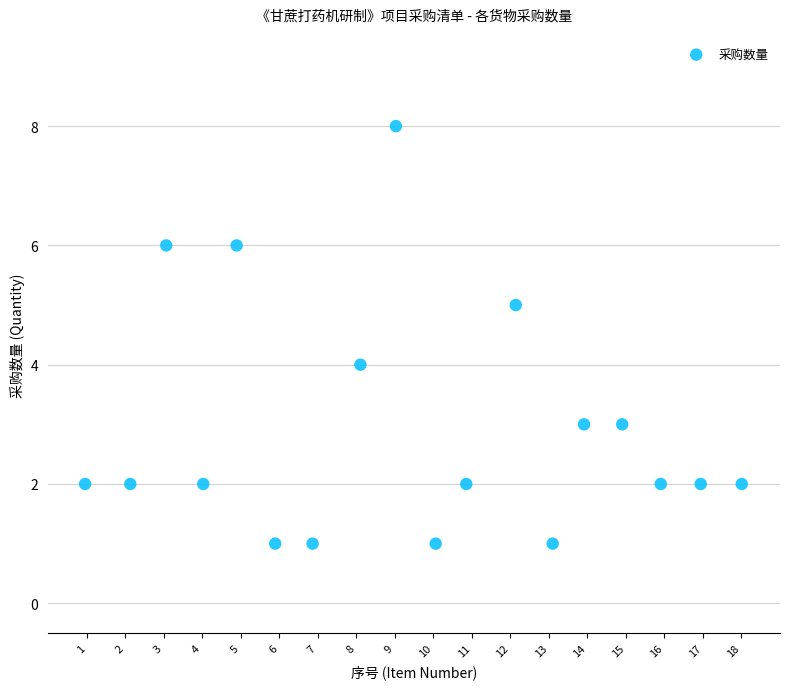

What is the range of Y values (max minus min)?

7